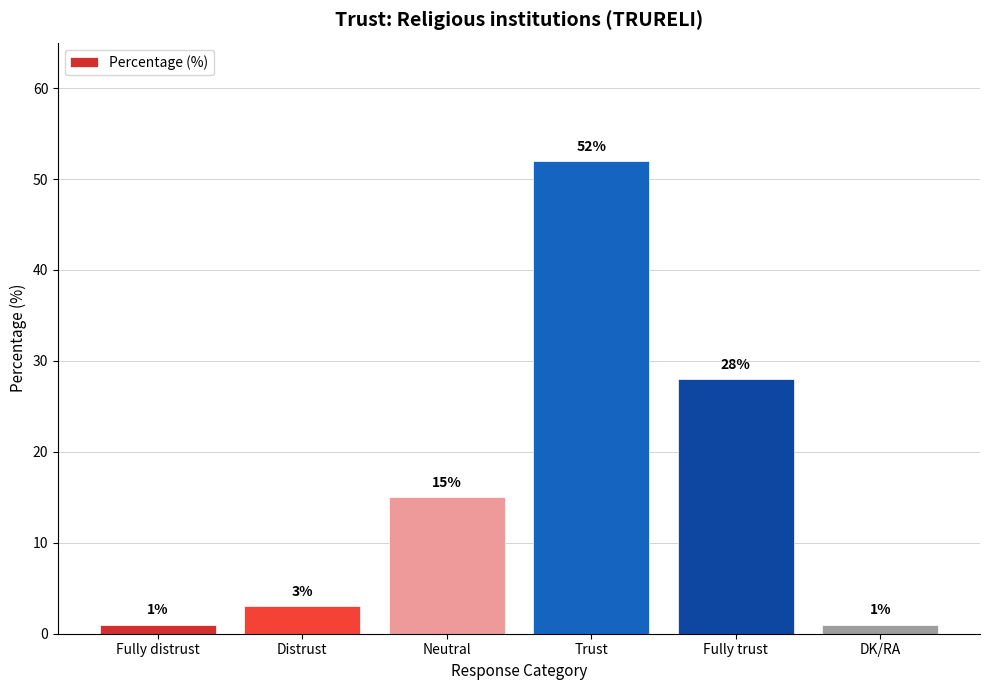

The value at Neutral is 15. True or false?

True